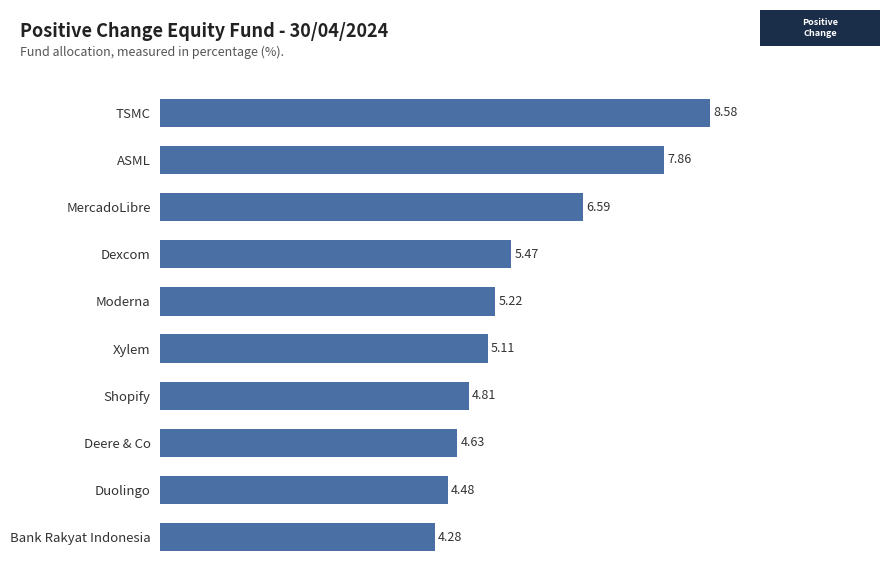

What is the difference between the maximum and minimum values?

4.3